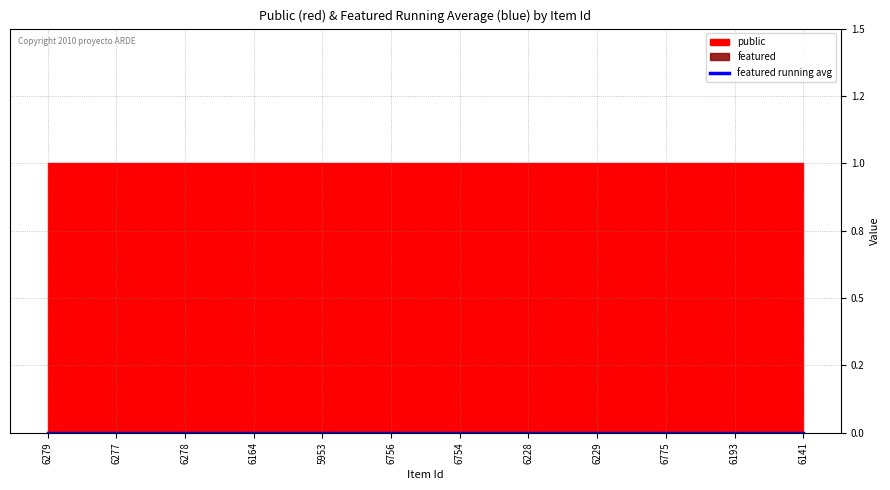

How many data points does each series have?

12